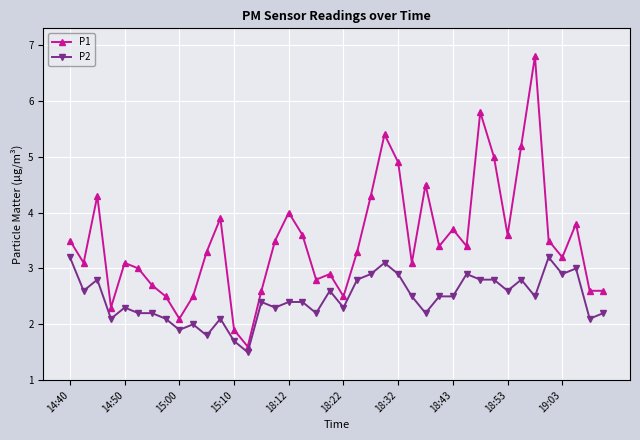

Which series has the largest total across all categories?

P1